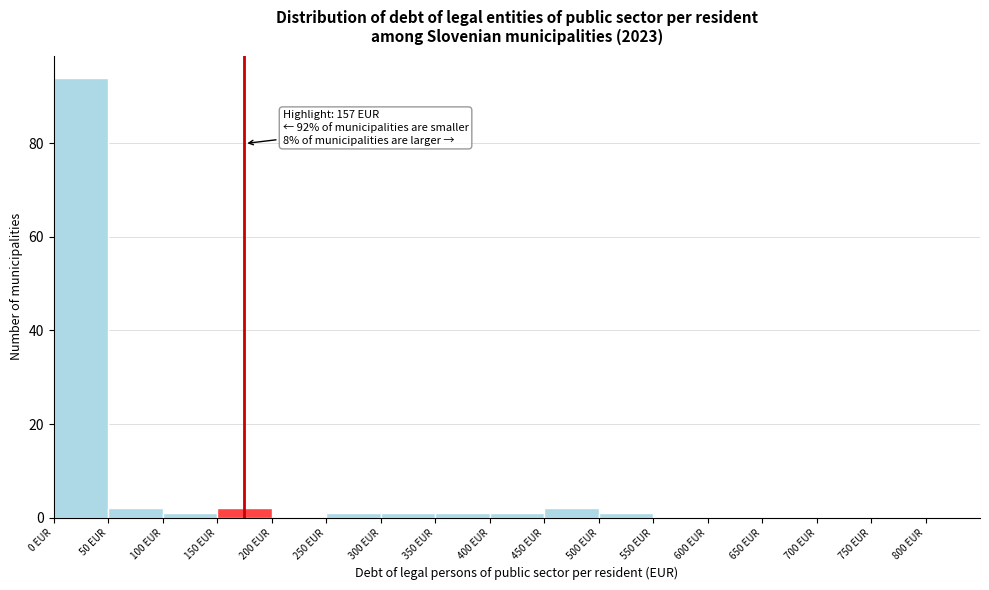

Over which range of the x-axis is the bar tallest?

0 to 50